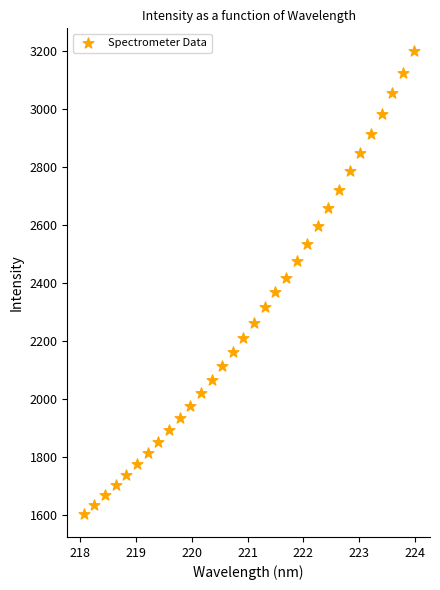

What is the range of X values (max minus min)?

5.9